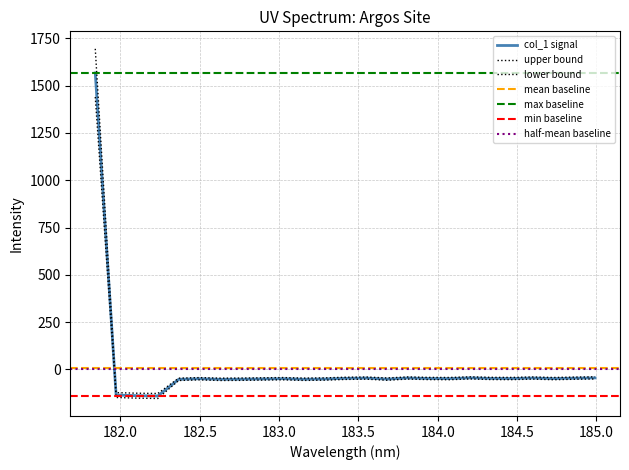

Which category has the highest value across all series?

181.8418